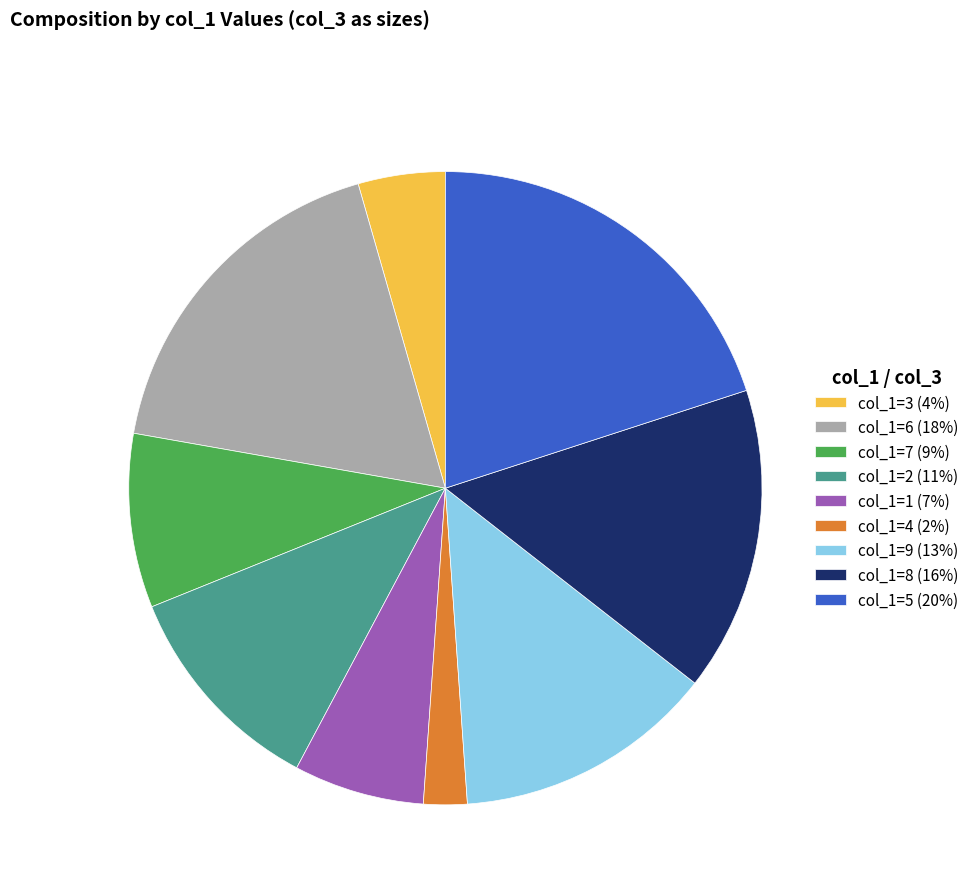

Which category has the smallest portion of the pie?

col_1=4 (2%)